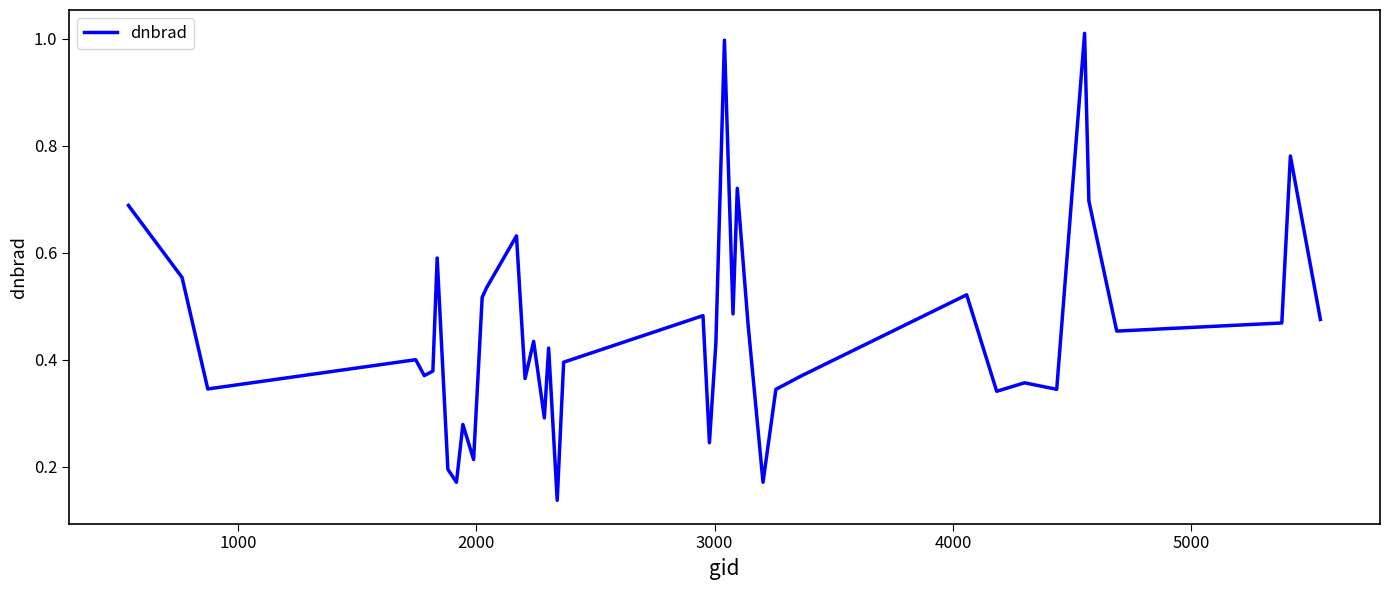

Does the chart have visible grid lines?

No